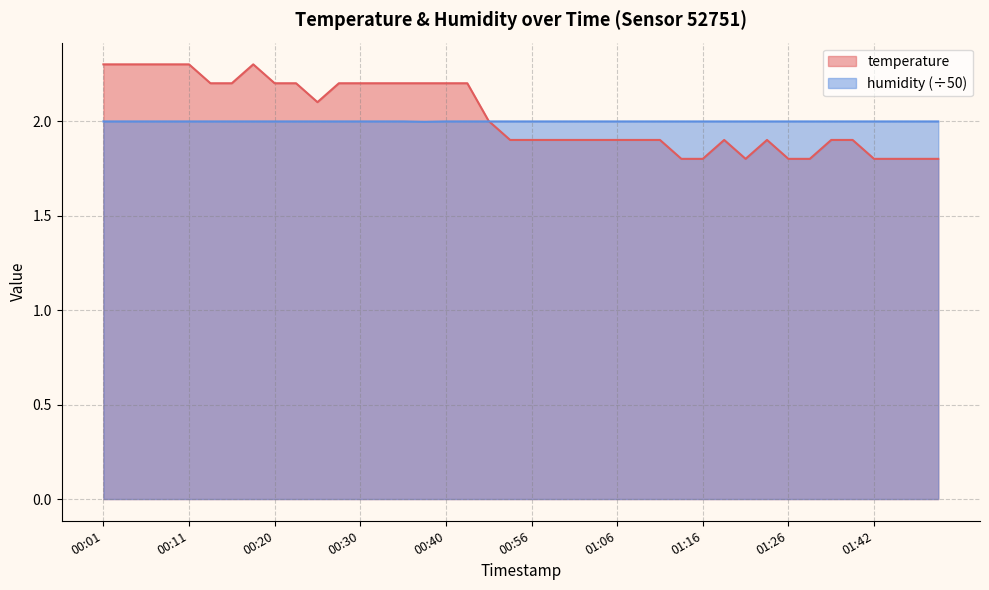

The temperature series shows 2.2 at 00:43. True or false?

True